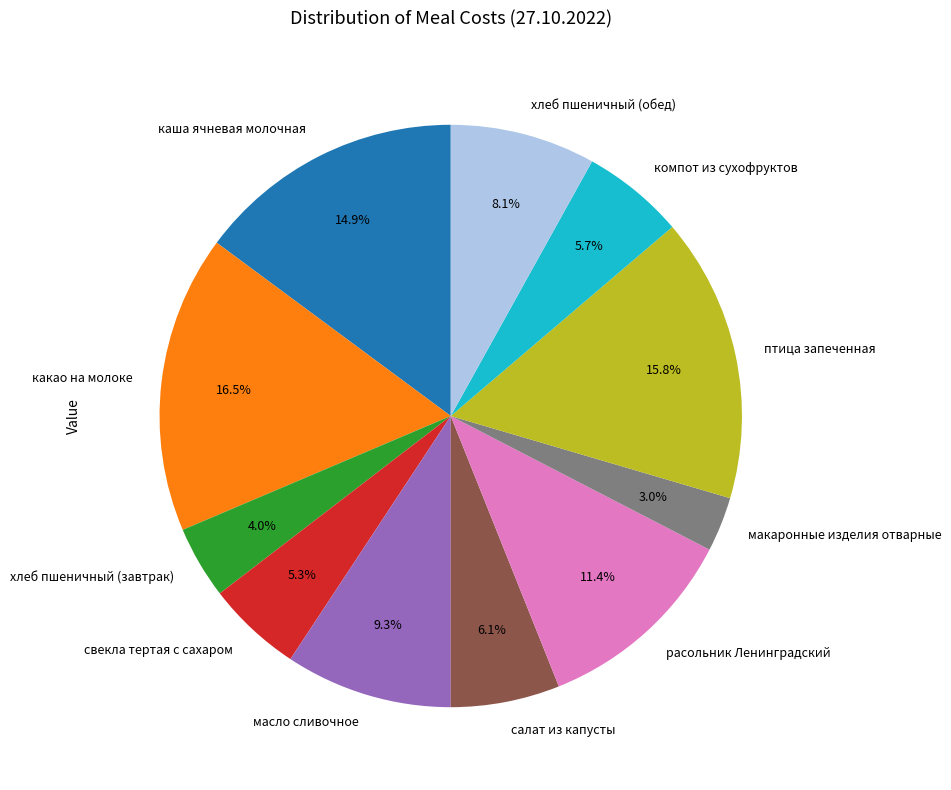

How many segments does this pie chart have?

11